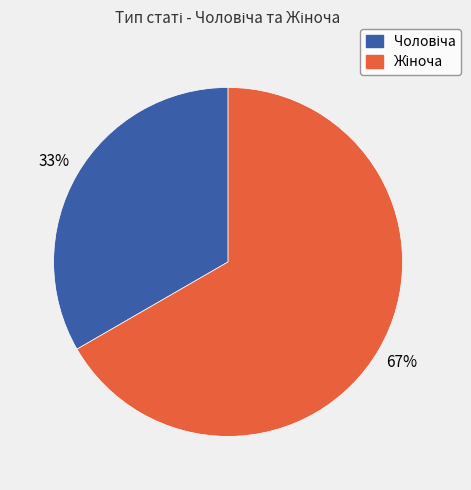

Is there any slice that represents more than half of the pie?

Yes